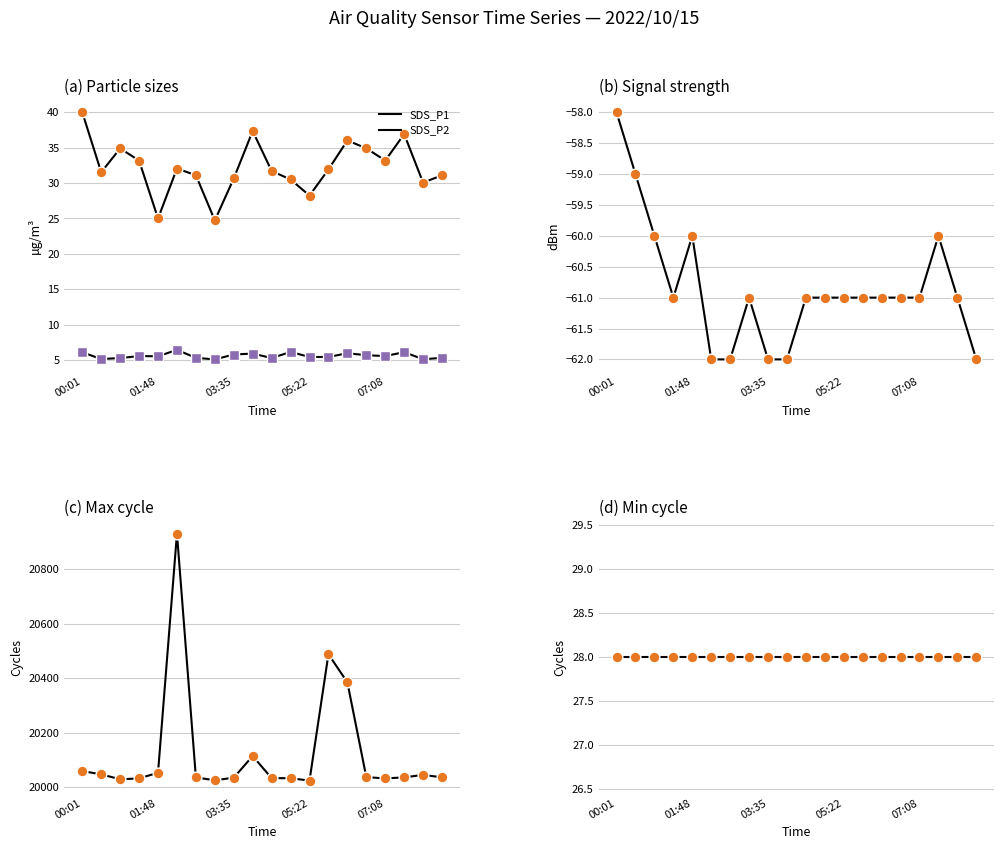

Is the value of Min_cycle at 10 greater than the value of Max_cycle at 14?

No